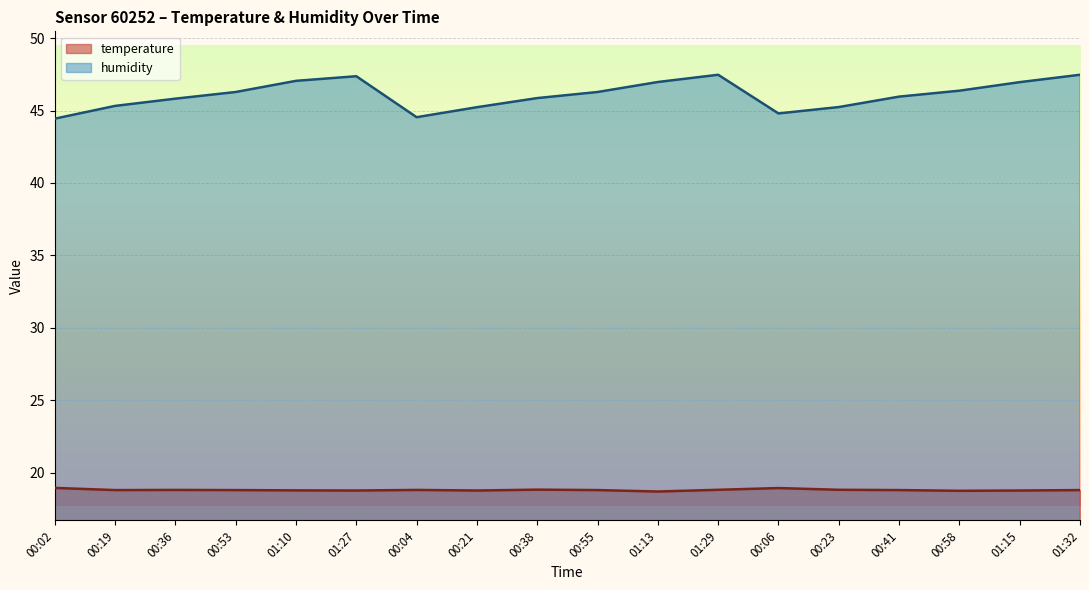

At which category is the sum across all series the highest?

01:29